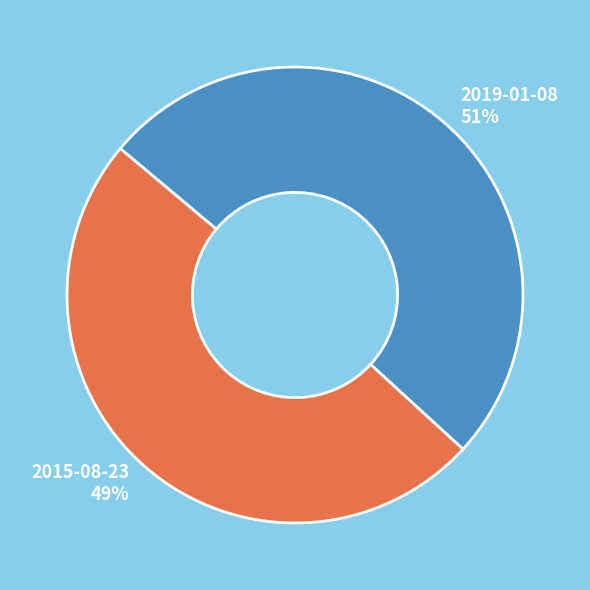

Which category has the biggest portion of the pie?

2019-01-08